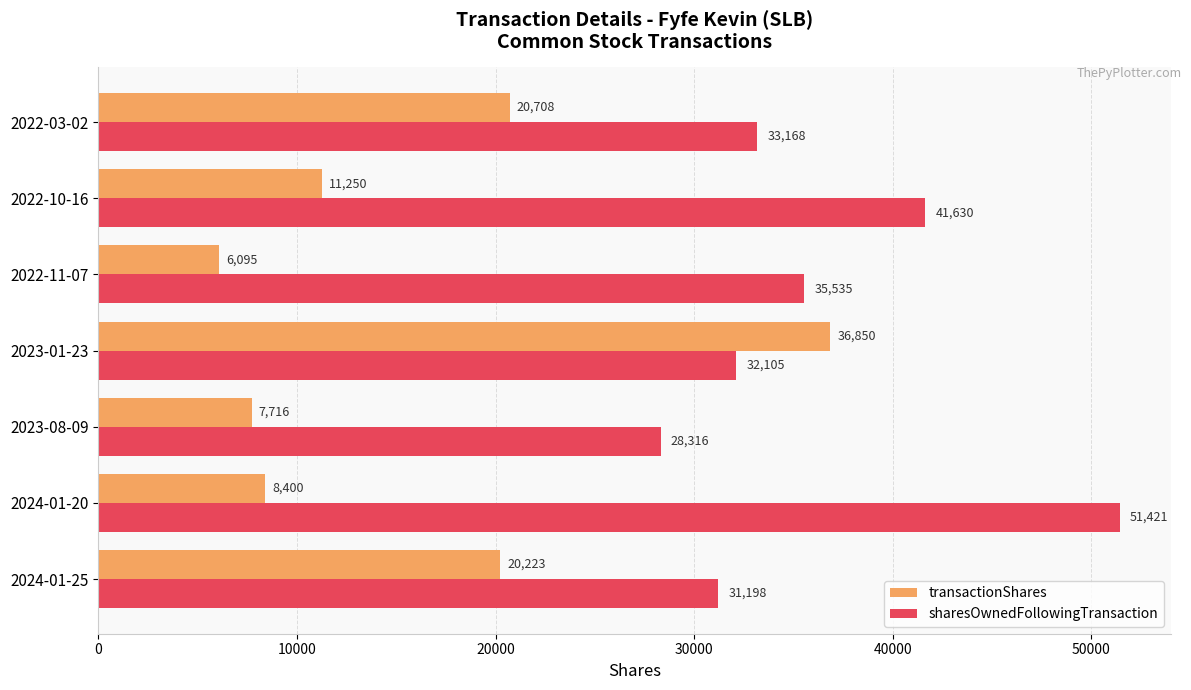

What is the minimum value shown in the chart?

6095